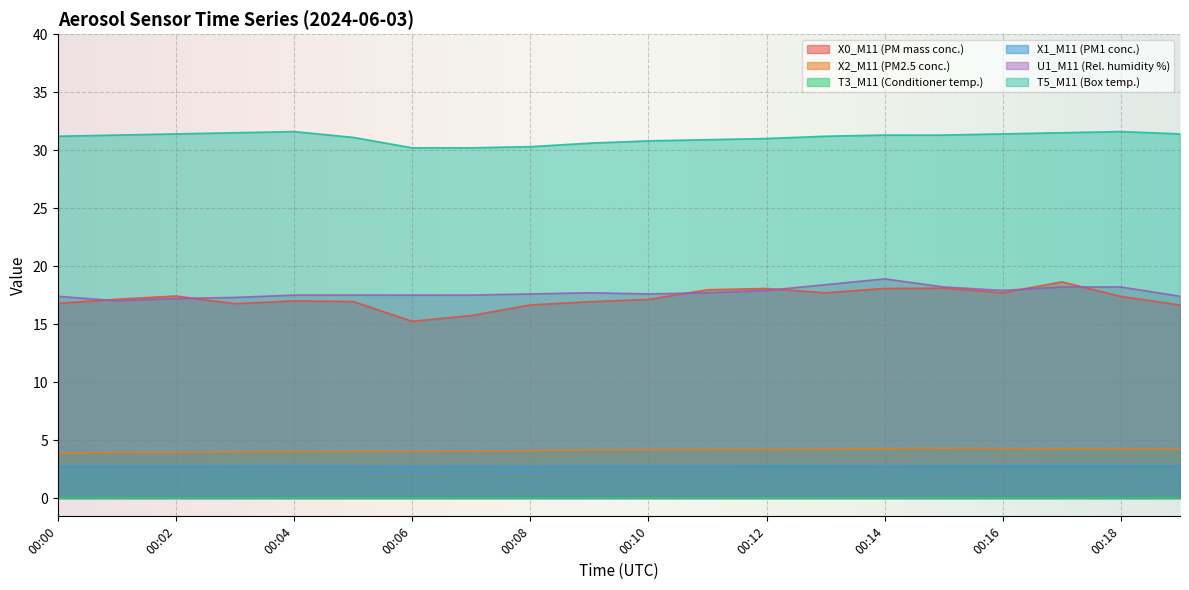

What is the difference between the highest and lowest values at 00:08?

30.3